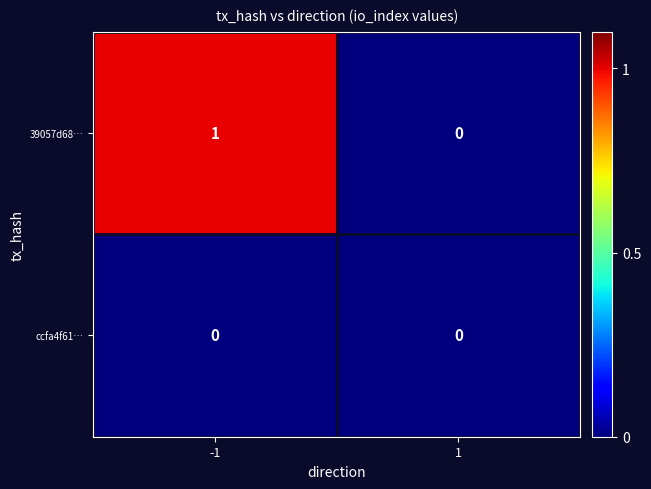

Between -1 and 1, which series saw the biggest shift?

39057d68…